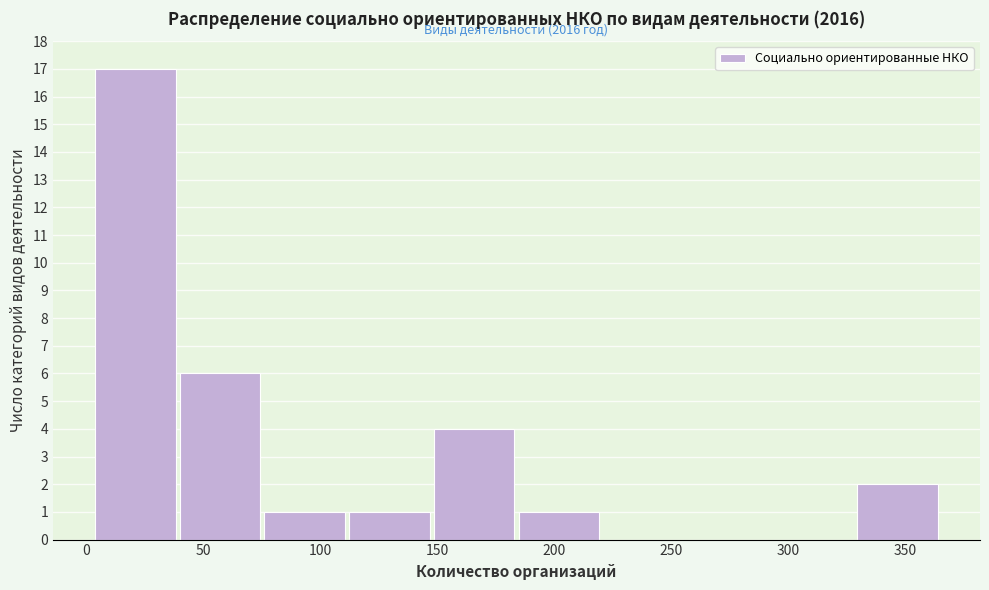

Over which range of the x-axis is the bar tallest?

5 to 40